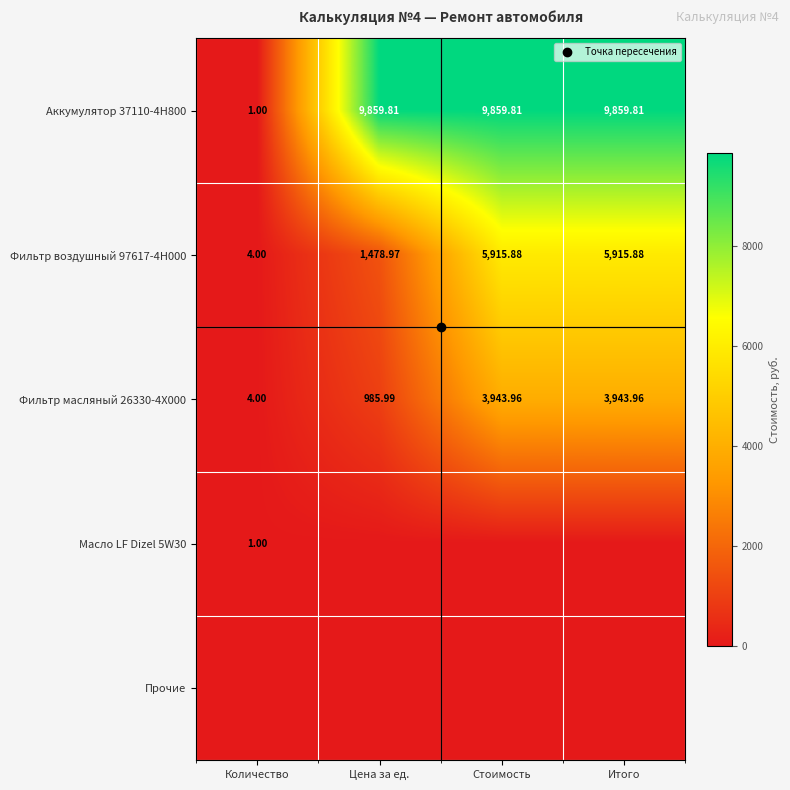

Rank the categories by Фильтр масляный 26330-4X000 value from lowest to highest.

Количество, Цена за ед., Стоимость, Итого